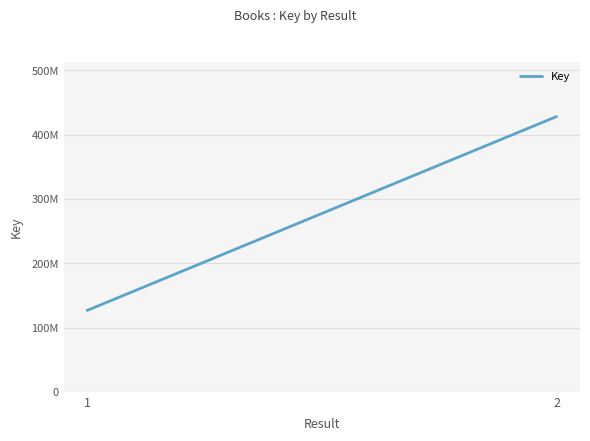

Reading left to right, list all the values displayed in this chart.

126564556	428114207